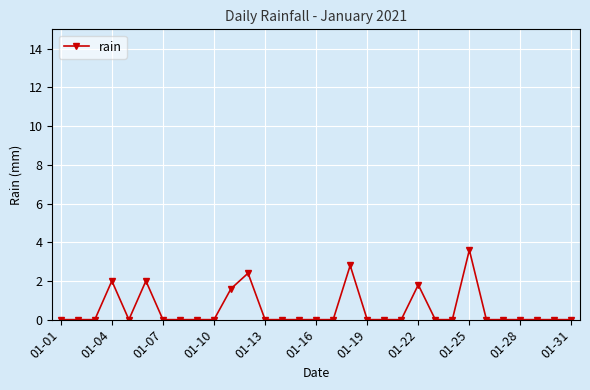

What is the sum of all values?

16.2